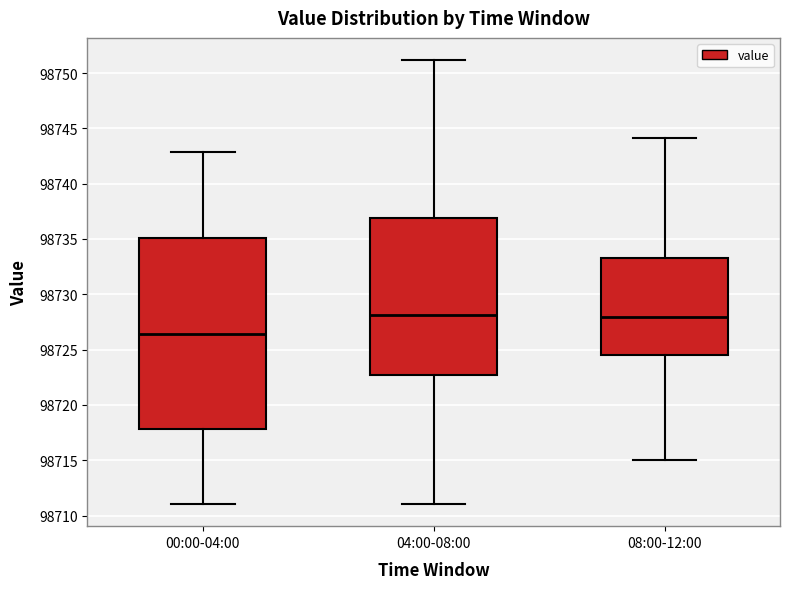

Reading left to right, read every box against the y-axis: the position of its median line, the range the box covers, and the ends of its whiskers. The values are not printed on the chart, so give them approximately, as read against the axis.

00:00-04:00: median 98726.5, box 98718.0 to 98735.0, whiskers 98711.0 to 98743.0
04:00-08:00: median 98728.0, box 98722.5 to 98737.0, whiskers 98711.0 to 98751.0
08:00-12:00: median 98728.0, box 98724.5 to 98733.5, whiskers 98715.0 to 98744.0